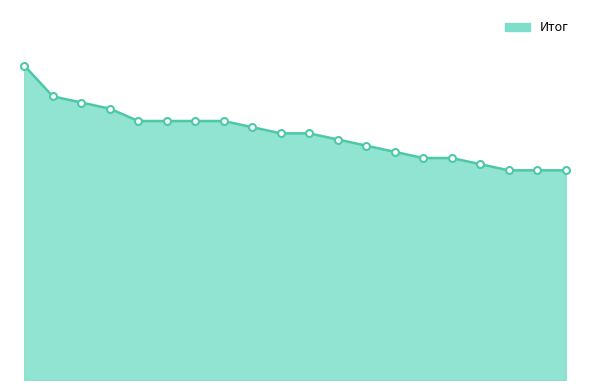

List the labels in order of value, largest first.

1, 2, 3, 4, 5, 6, 7, 8, 9, 10, 11, 12, 13, 14, 15, 16, 17, 18, 19, 20